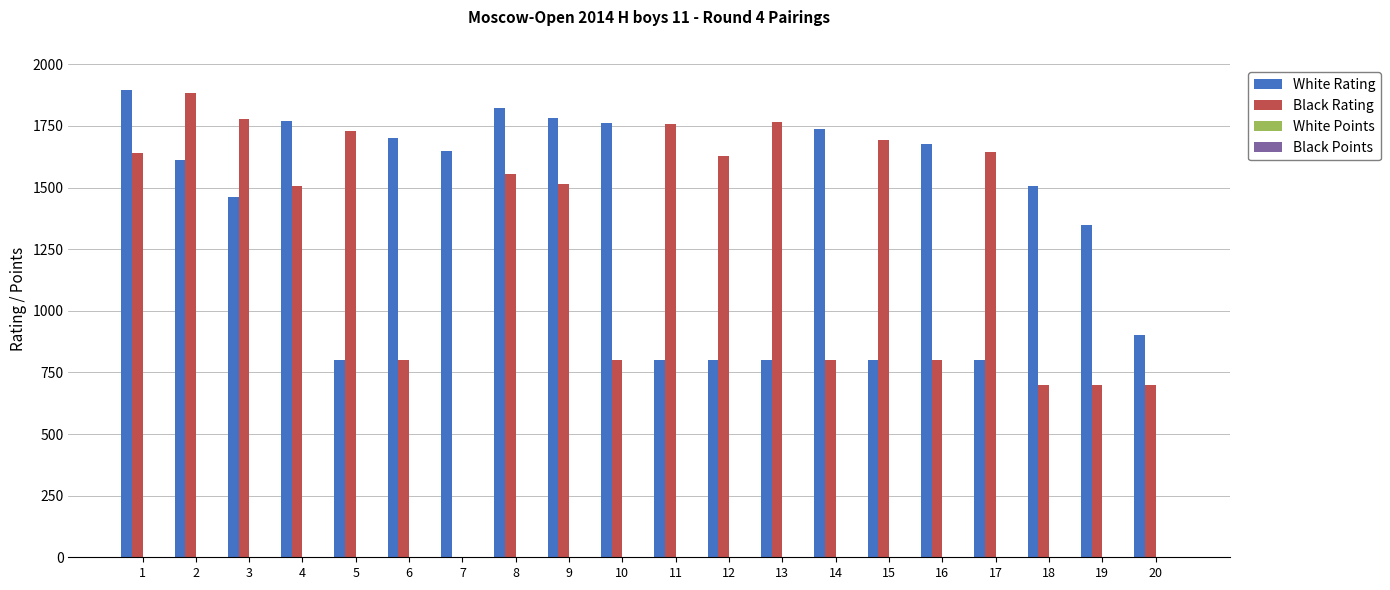

Count the number of data series in this chart.

4